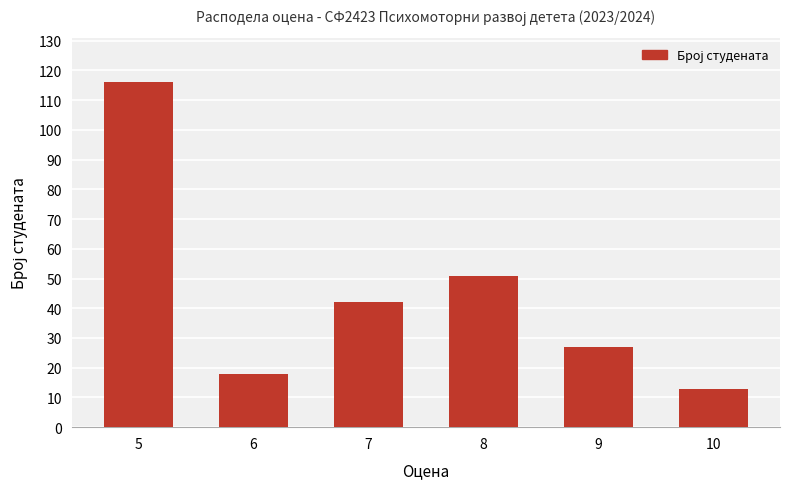

Between 9 and 10, which is larger?

9